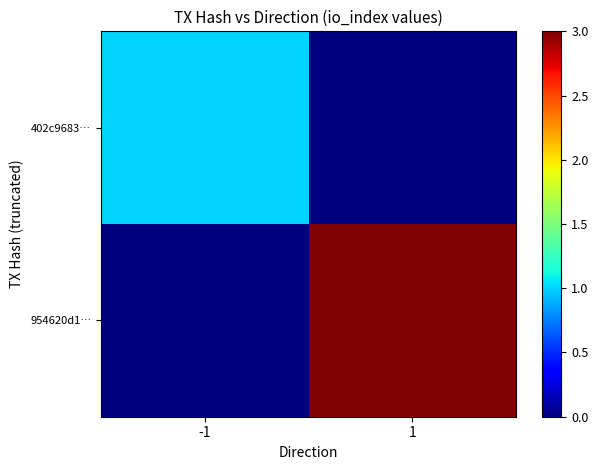

How many data points does each series have?

2